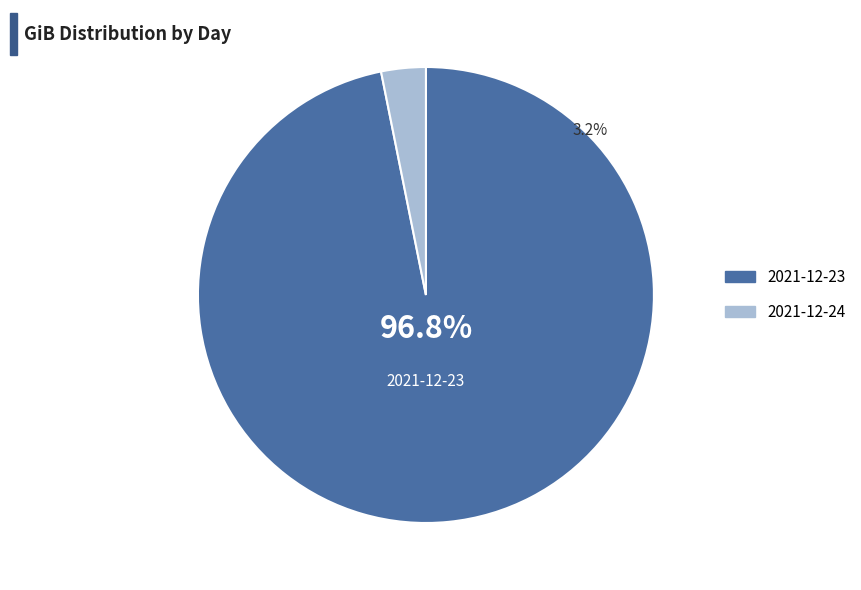

To the nearest percent, what is the average slice percentage?

50%